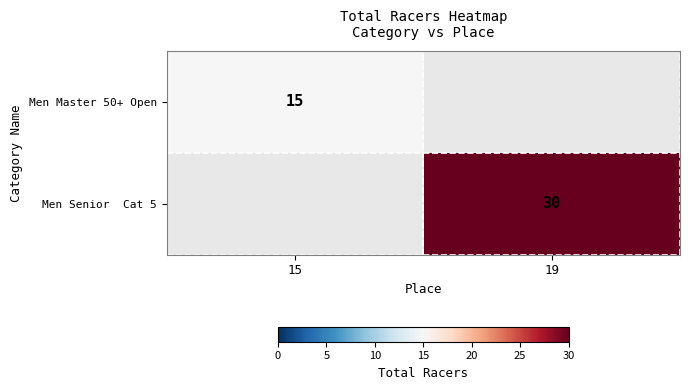

The Men Master 50+ Open series shows 22 at 15. True or false?

False